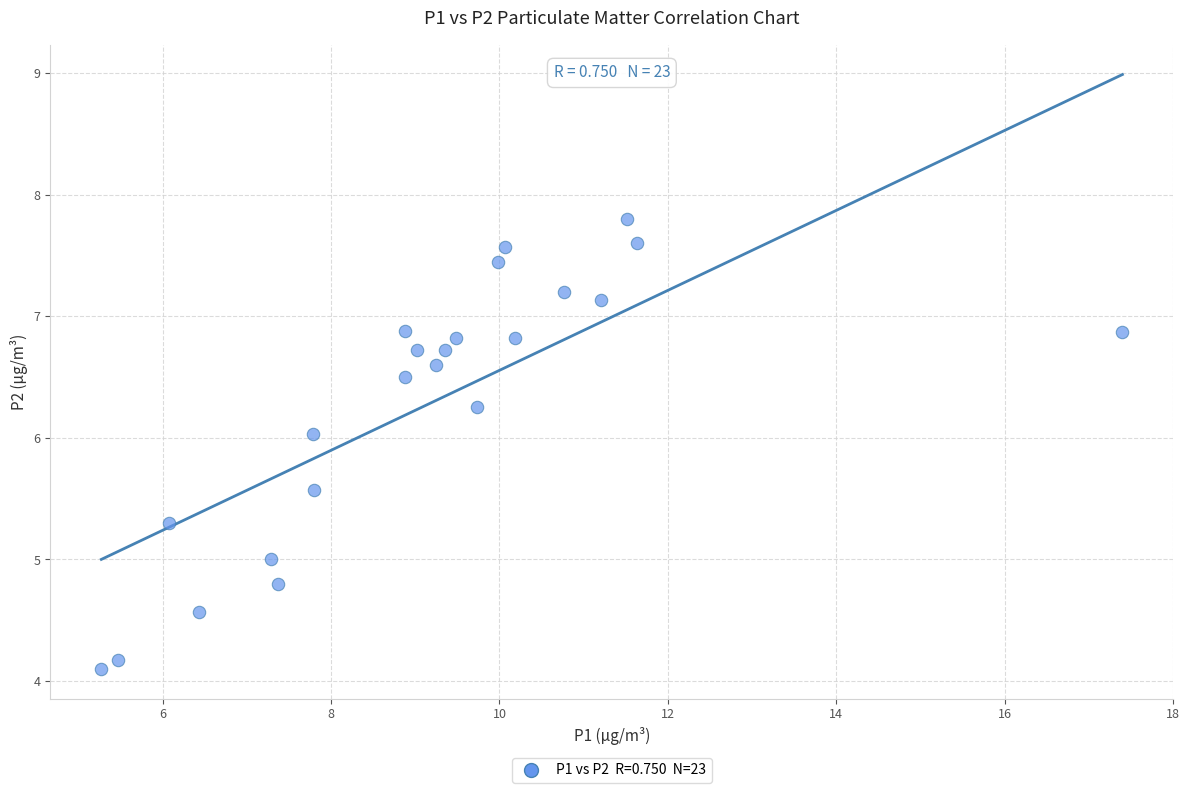

What is the range of X values (max minus min)?

12.1